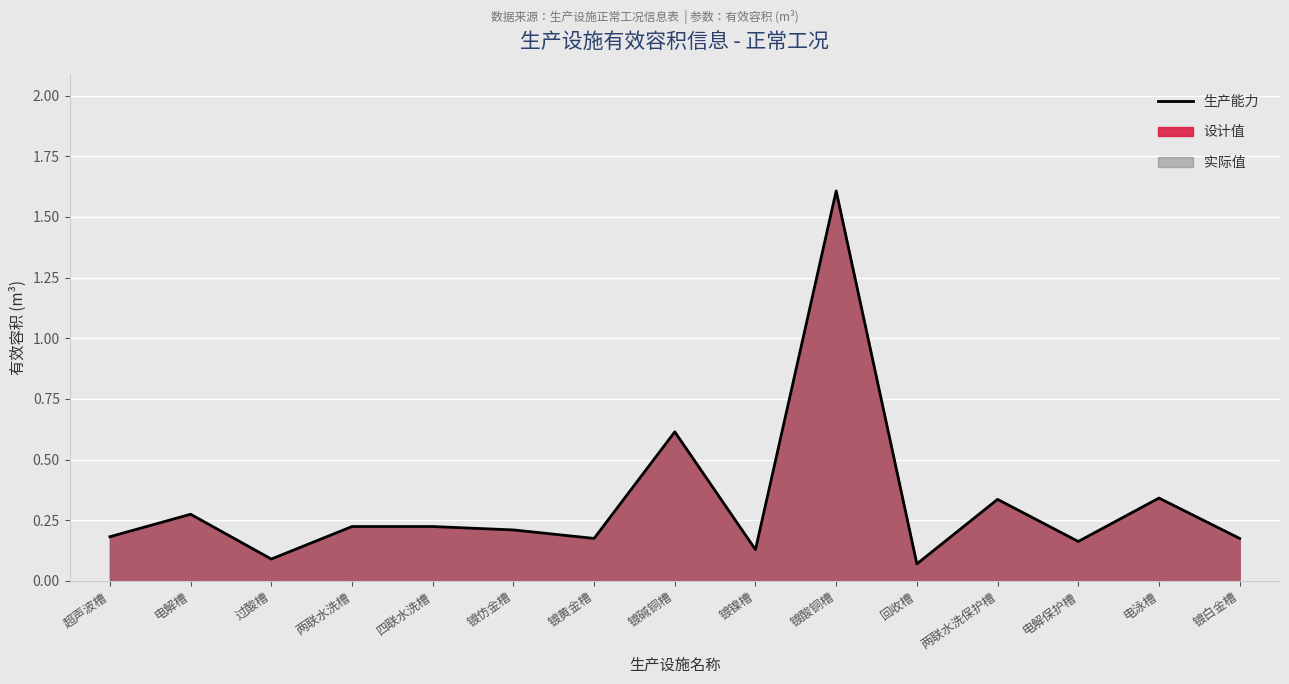

Reading left to right, what are all the values shown in this chart?

超声波槽=0.2	电解槽=0.3	过酸槽=0.1	两联水洗槽=0.2	四联水洗槽=0.2	镀仿金槽=0.2	镀黄金槽=0.2	镀碱铜槽=0.6	镀镍槽=0.1	镀酸铜槽=1.6	回收槽=0.1	两联水洗保护槽=0.3	电解保护槽=0.2	电泳槽=0.3	镀白金槽=0.2